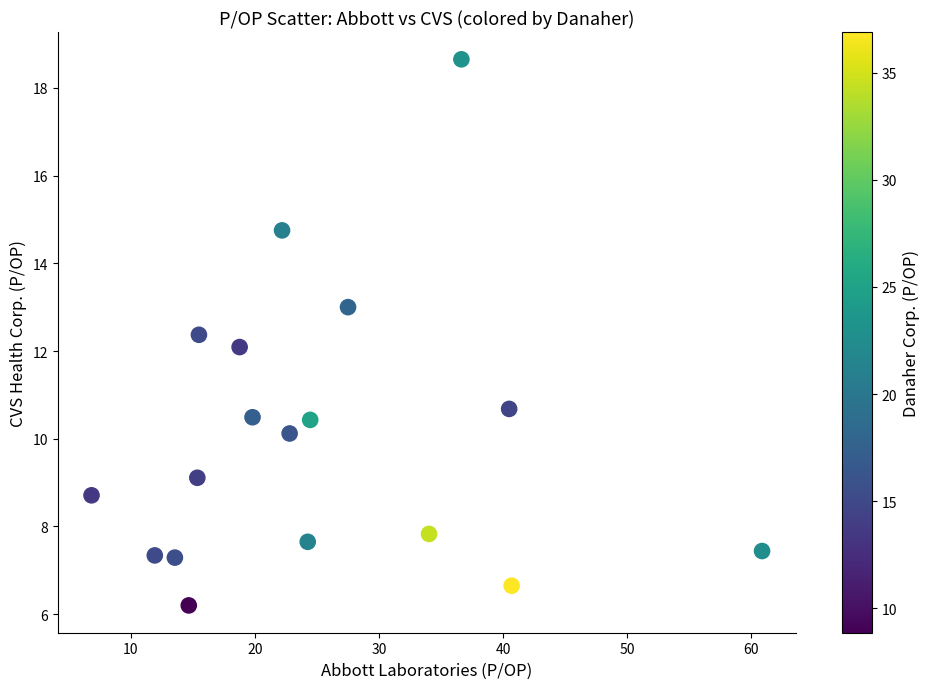

What is the range of X values (max minus min)?

54.1